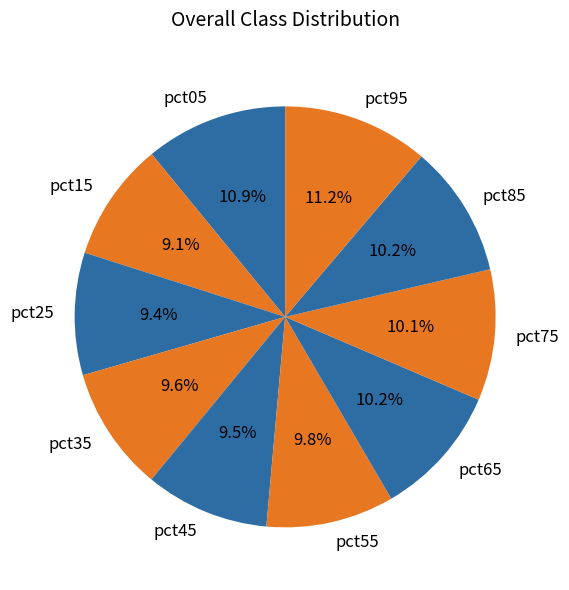

Which has a higher value, pct35 or pct95?

pct95